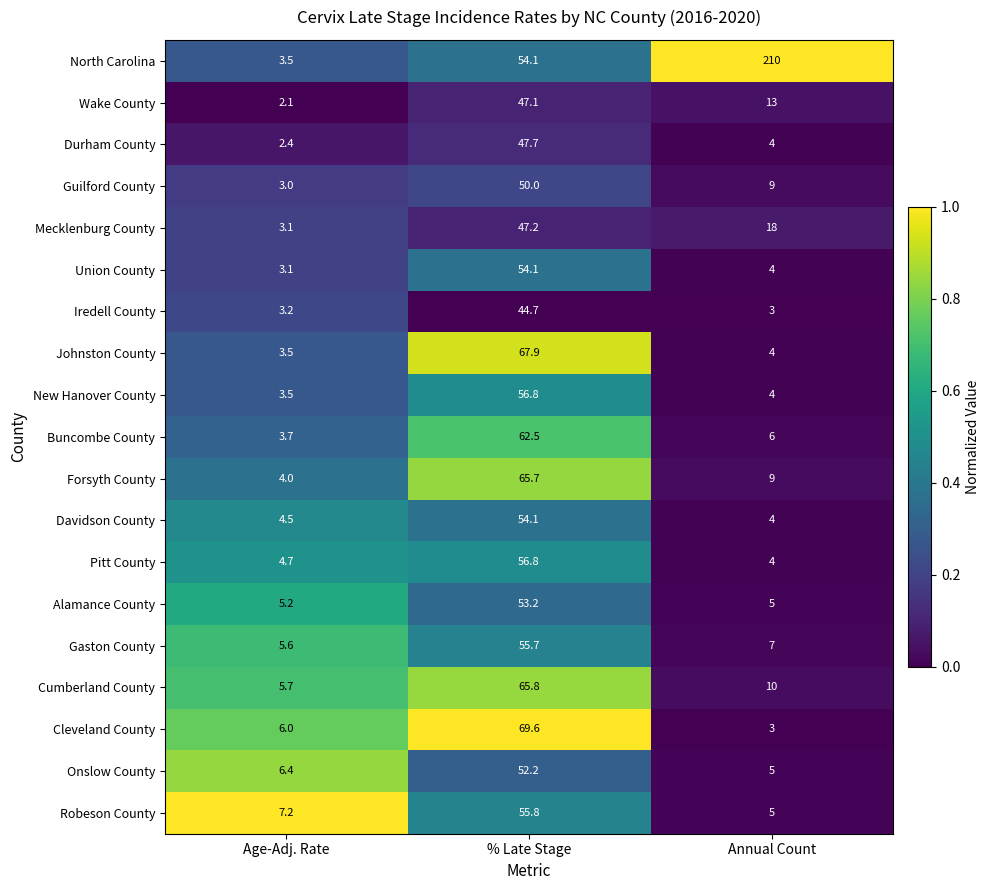

At which category is the sum across all series the highest?

% Late Stage